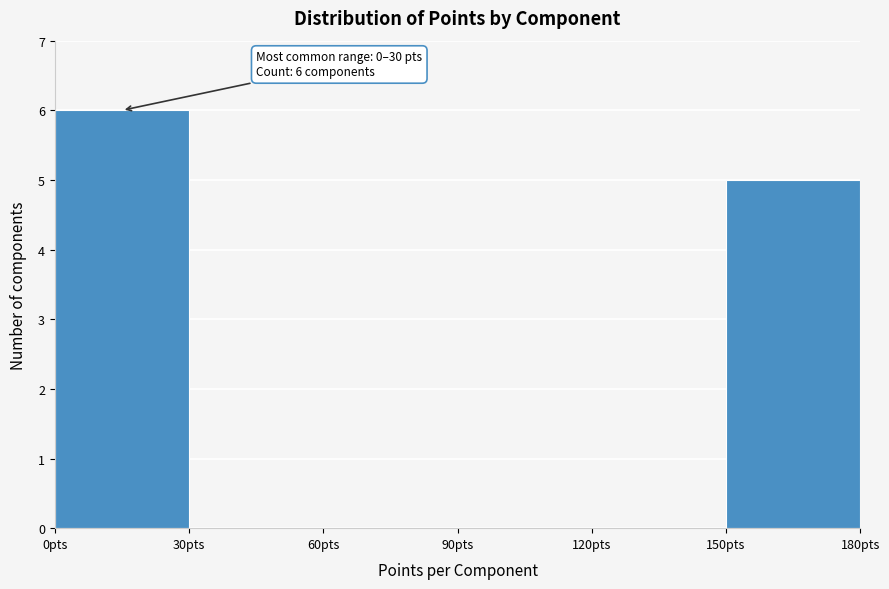

Which range on the x-axis has the tallest bar?

0 to 30